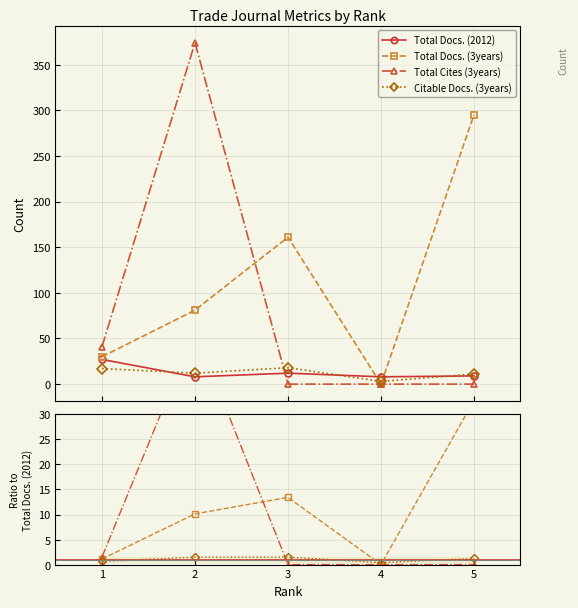

At which label does Citable Docs. (3years) first exceed 12?

1